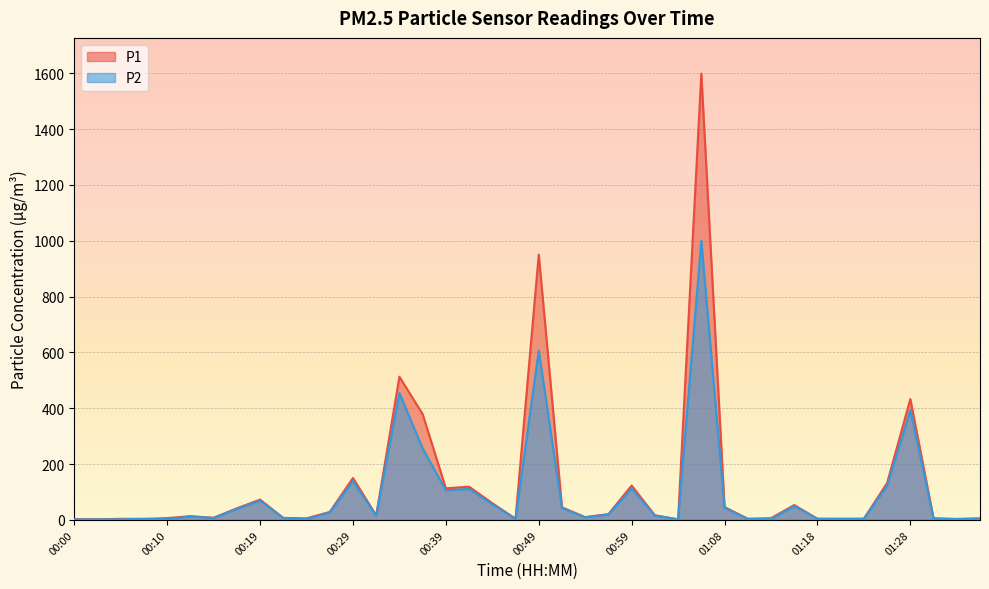

Which category has the lowest value across all series?

00:02